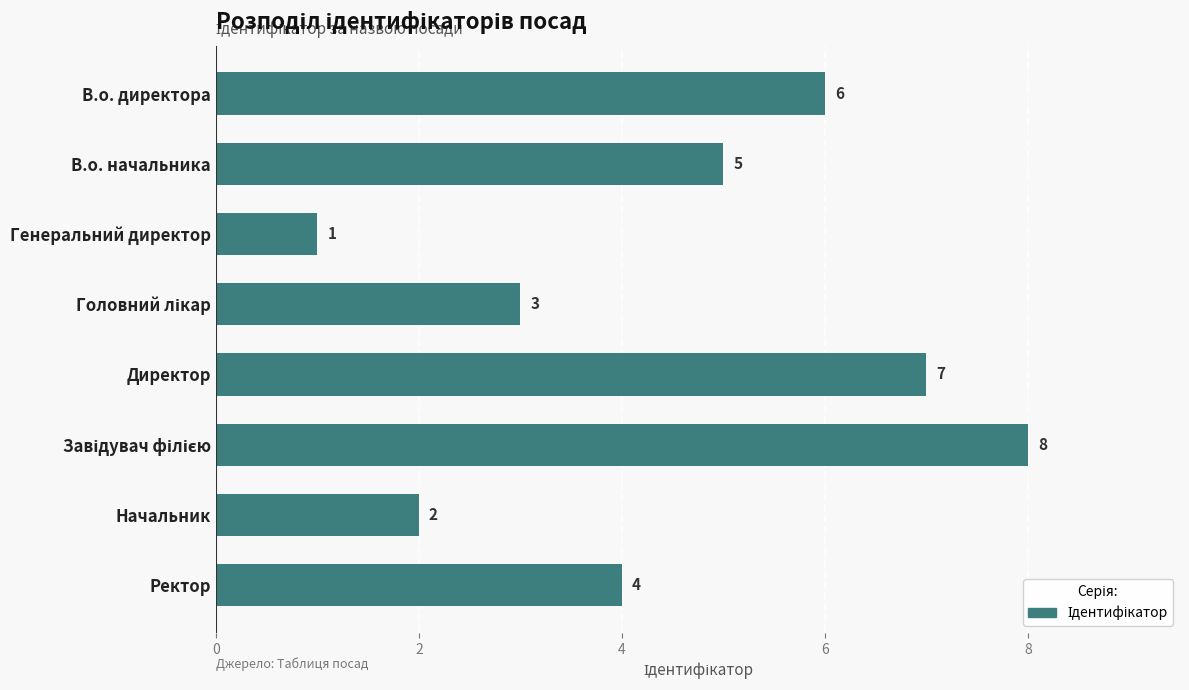

Count the values in the range 3 to 7.

5